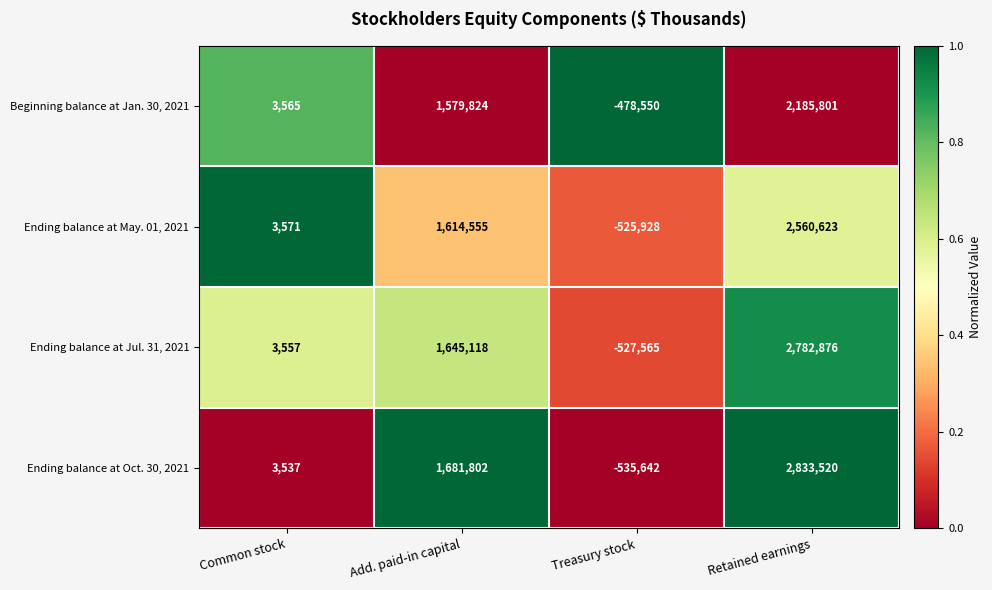

Reading left to right, what are all the values shown in this chart?

Beginning balance at Jan. 30, 2021: Common stock=3565	Add. paid-in capital=1579824	Treasury stock=-478550	Retained earnings=2185801
Ending balance at May. 01, 2021: Common stock=3571	Add. paid-in capital=1614555	Treasury stock=-525928	Retained earnings=2560623
Ending balance at Jul. 31, 2021: Common stock=3557	Add. paid-in capital=1645118	Treasury stock=-527565	Retained earnings=2782876
Ending balance at Oct. 30, 2021: Common stock=3537	Add. paid-in capital=1681802	Treasury stock=-535642	Retained earnings=2833520